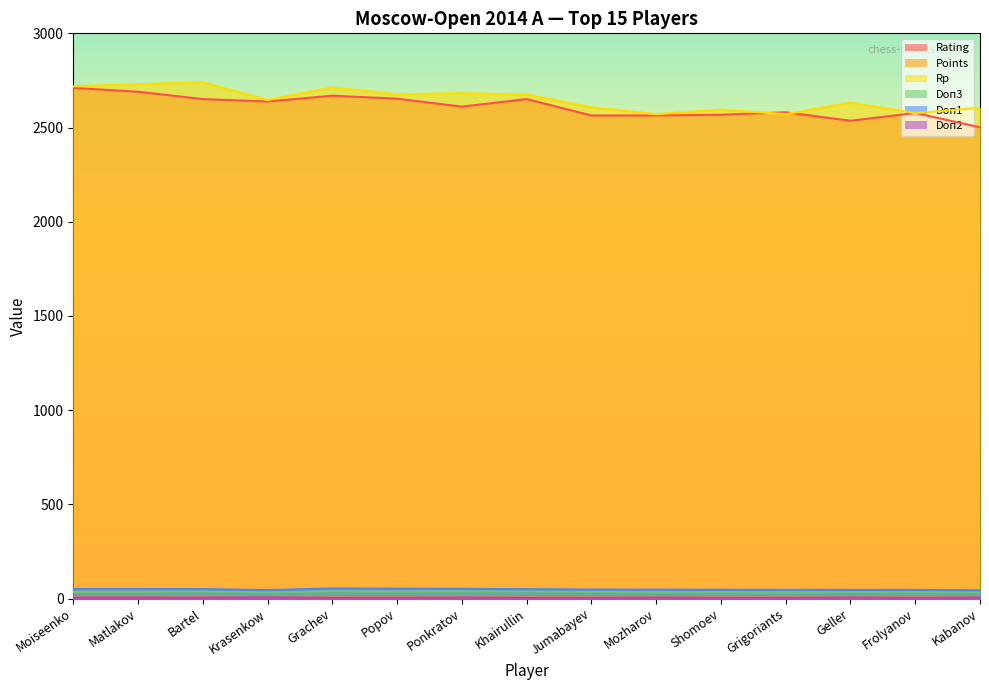

True or false: Doп1 and Rp intersect in this chart.

False